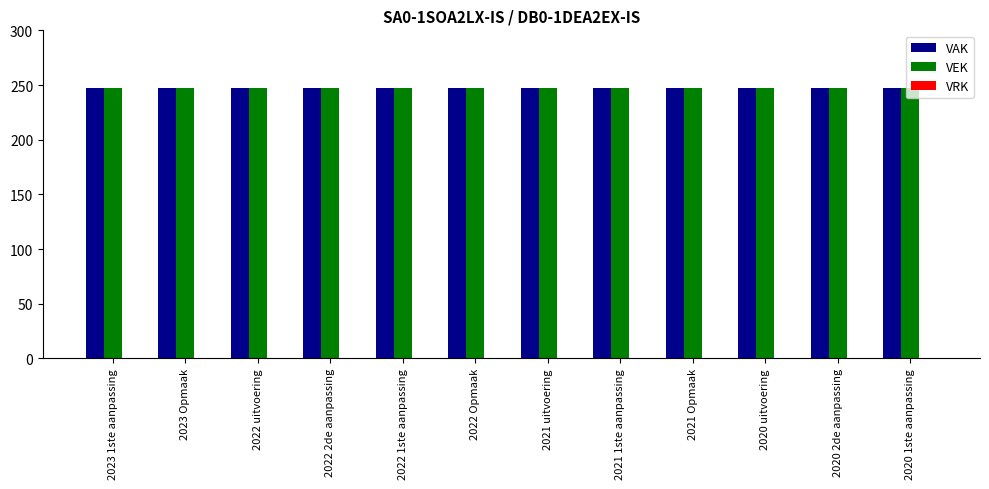

The VEK series shows 247 at 2022 2de aanpassing. True or false?

True